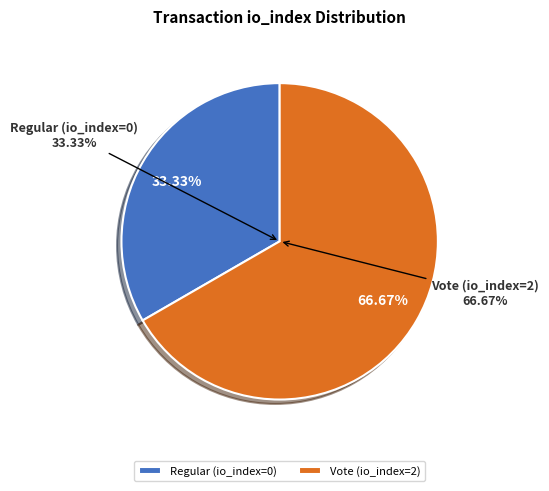

Which category has the biggest portion of the pie?

Vote (io_index=2)